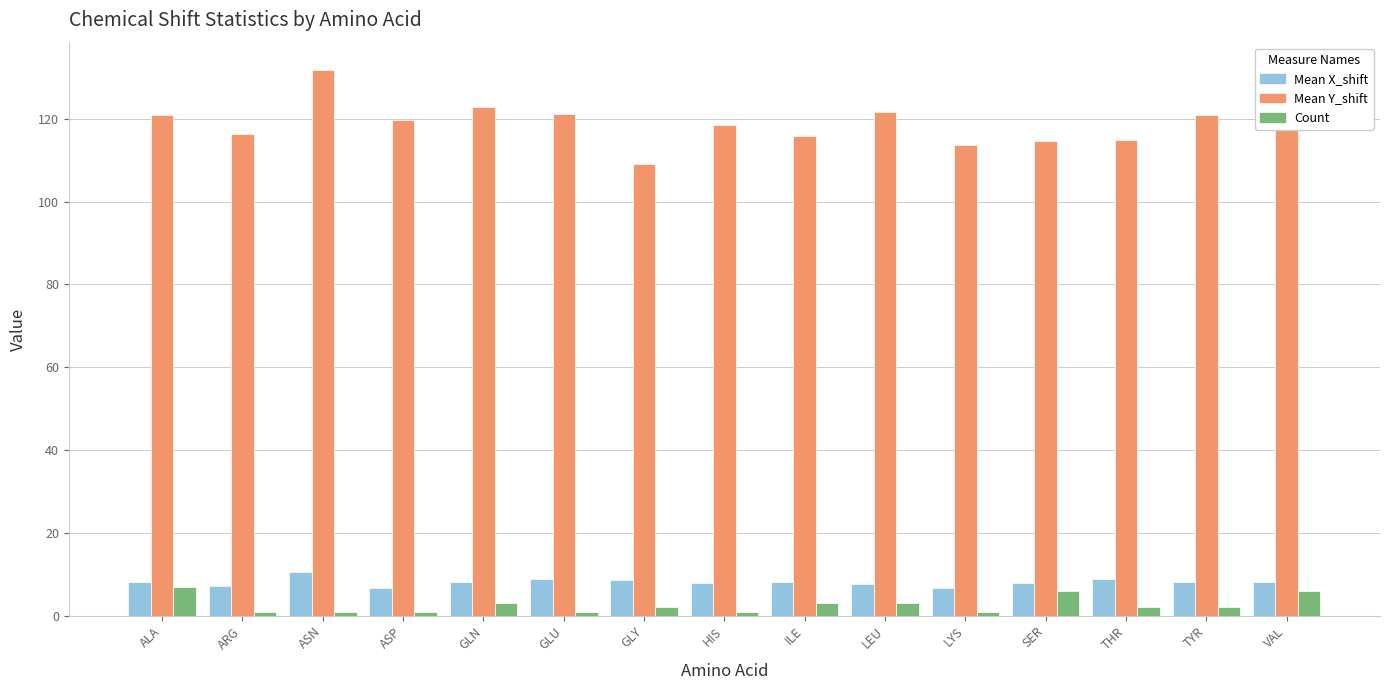

What is the total value across all series at GLY?

119.6